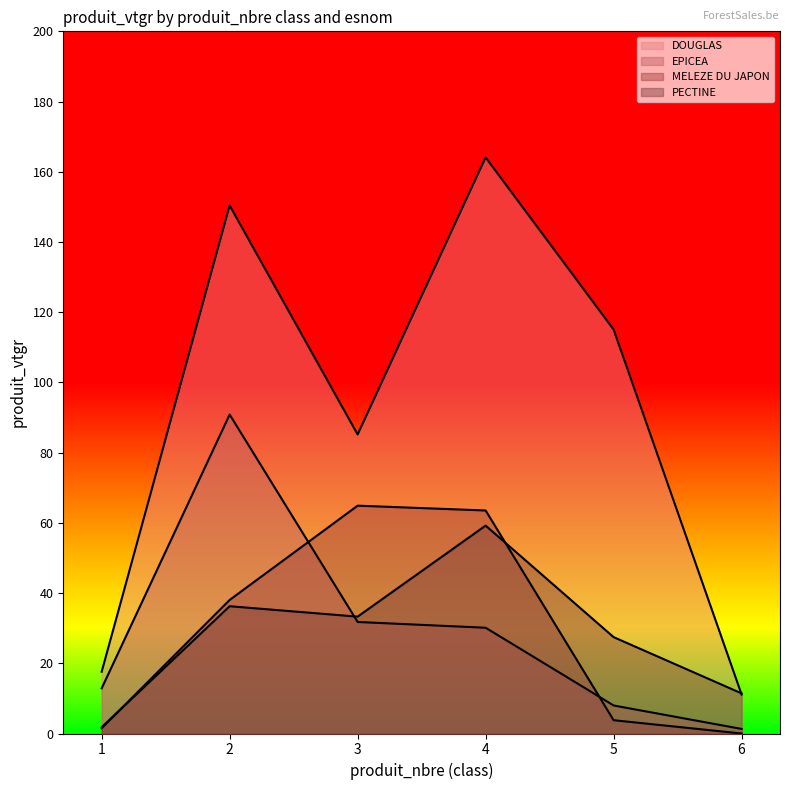

At which category does PECTINE reach its first local valley?

3